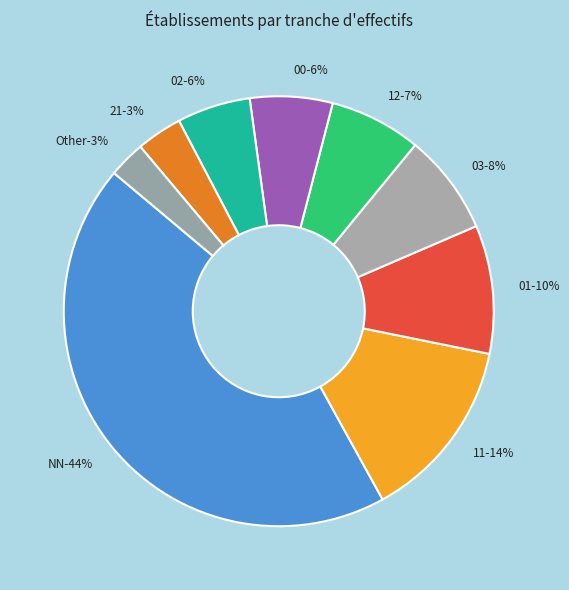

True or false: 00 accounts for 1% of the total.

False